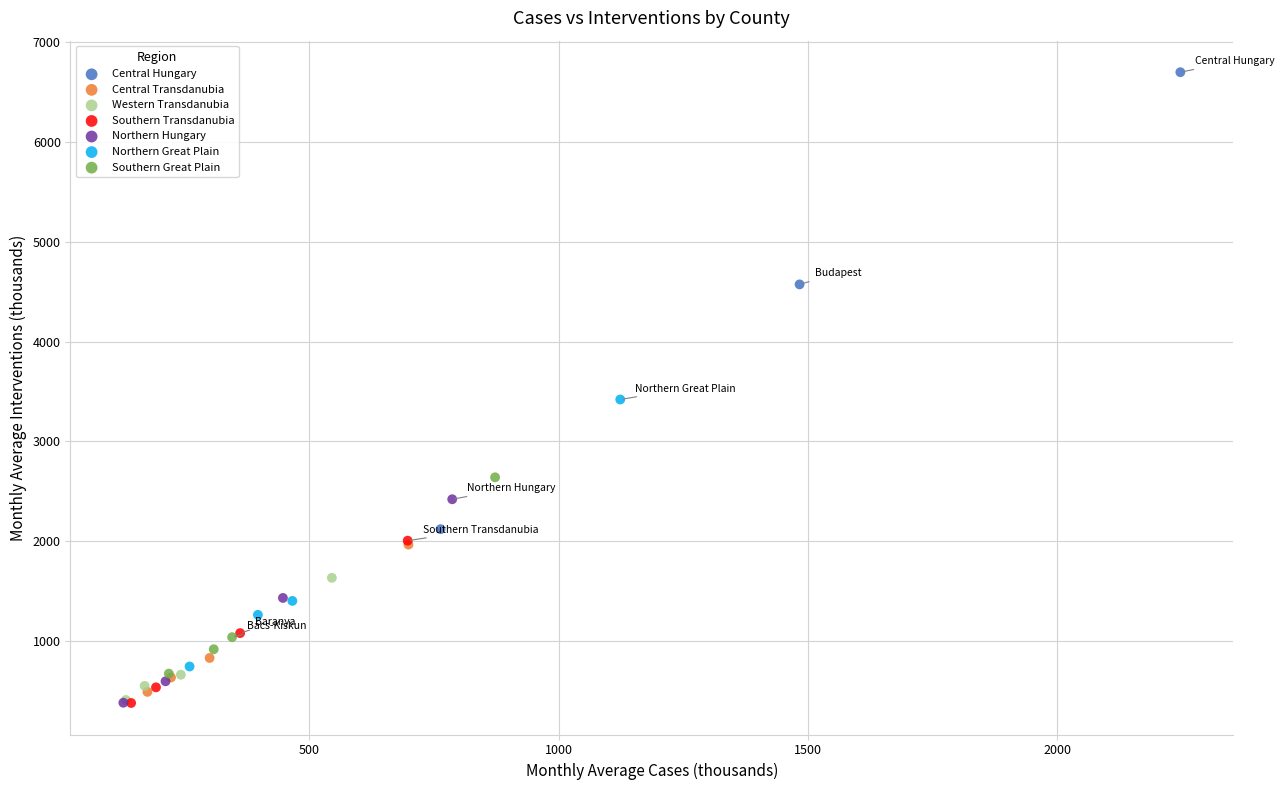

Which series reaches the maximum Y coordinate?

Central Hungary